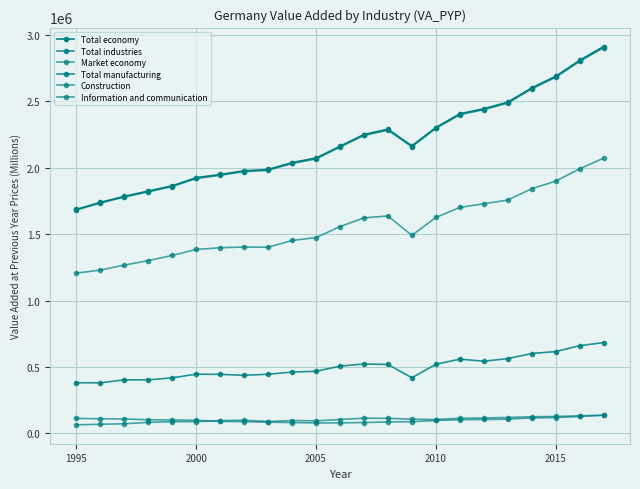

What is the average value of the Total economy series?

2188489